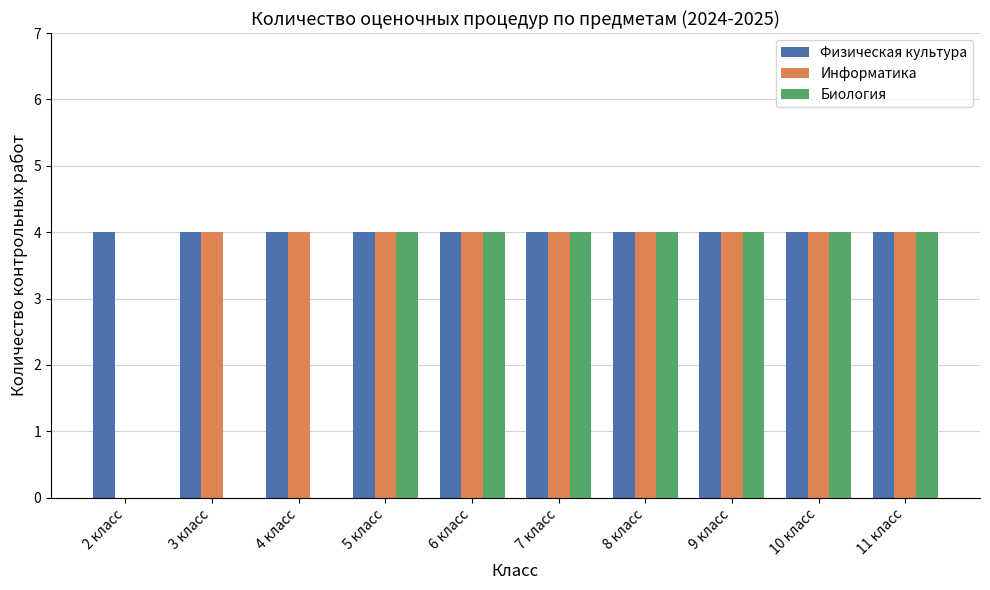

What is the maximum value for Информатика?

4